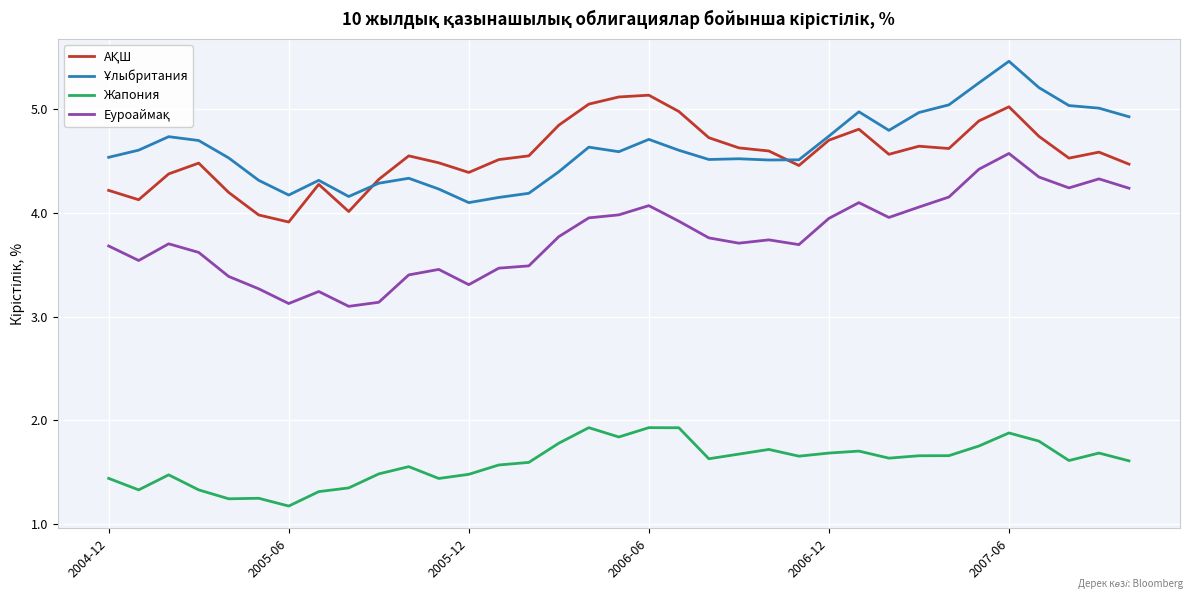

What is the maximum value shown in the chart?

5.5